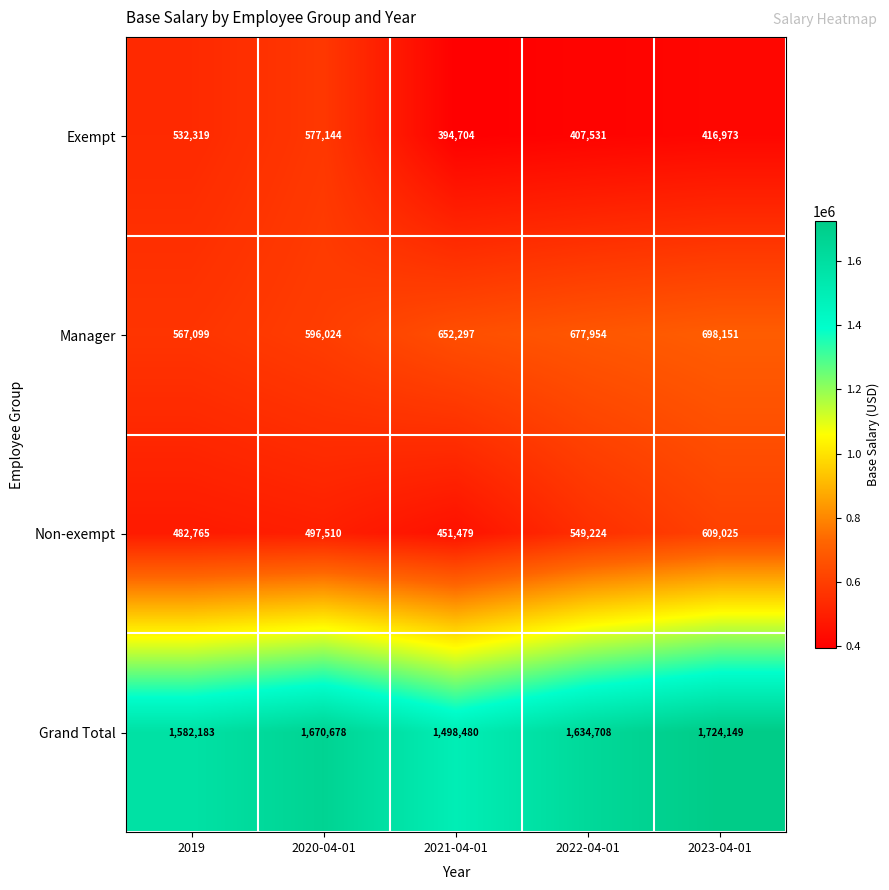

List the series in order of their peak value, highest first.

Grand Total, Manager, Non-exempt, Exempt